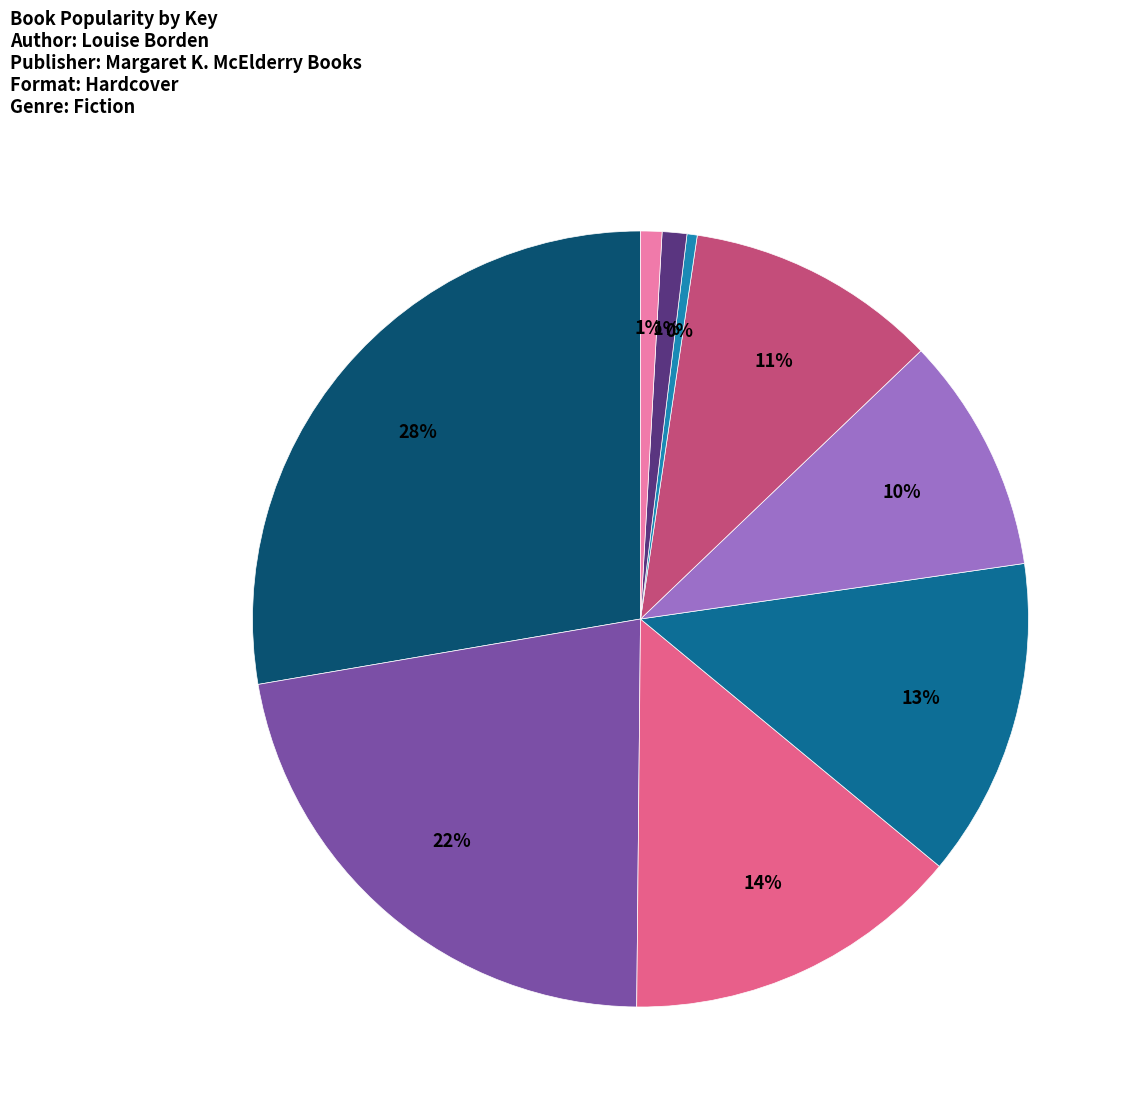

Is there a majority slice in this chart?

No